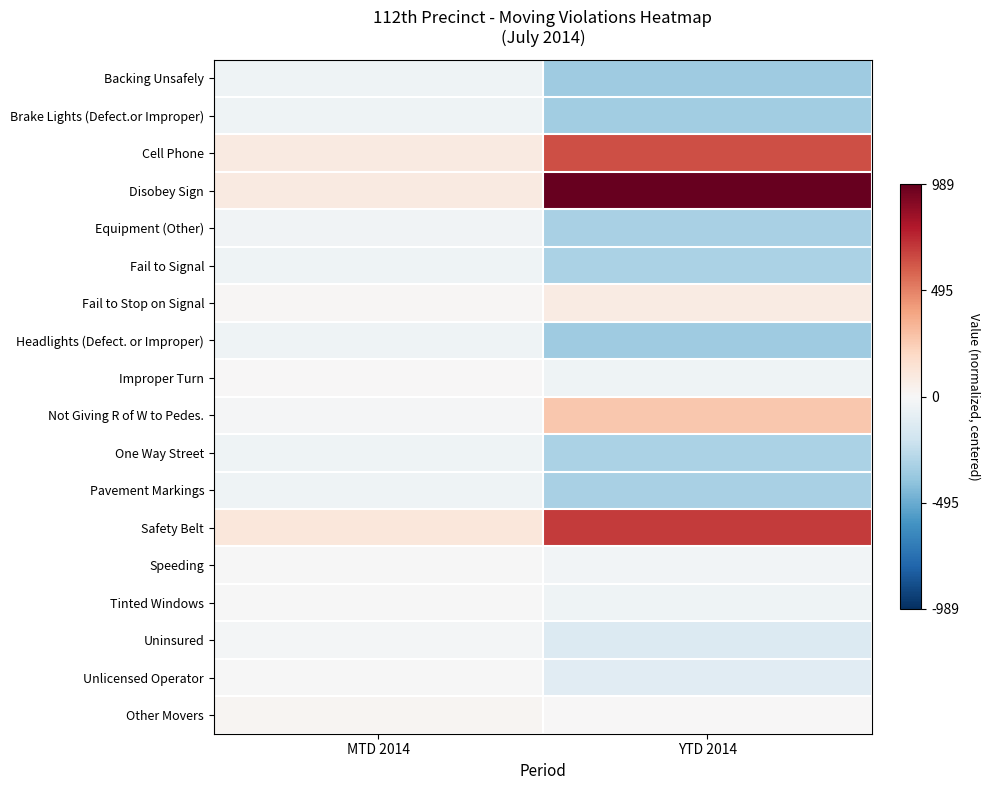

Reading right to left, transcribe all the data shown in this chart.

Backing Unsafely: YTD 2014=-0.4	MTD 2014=-0.0
Brake Lights (Defect.or Improper): YTD 2014=-0.3	MTD 2014=-0.0
Cell Phone: YTD 2014=0.6	MTD 2014=0.1
Disobey Sign: YTD 2014=1.0	MTD 2014=0.1
Equipment (Other): YTD 2014=-0.3	MTD 2014=-0.0
Fail to Signal: YTD 2014=-0.3	MTD 2014=-0.0
Fail to Stop on Signal: YTD 2014=0.1	MTD 2014=0.0
Headlights (Defect. or Improper): YTD 2014=-0.4	MTD 2014=-0.0
Improper Turn: YTD 2014=-0.0	MTD 2014=0.0
Not Giving R of W to Pedes.: YTD 2014=0.3	MTD 2014=-0.0
One Way Street: YTD 2014=-0.3	MTD 2014=-0.0
Pavement Markings: YTD 2014=-0.3	MTD 2014=-0.0
Safety Belt: YTD 2014=0.7	MTD 2014=0.1
Speeding: YTD 2014=-0.0	MTD 2014=-0.0
Tinted Windows: YTD 2014=-0.0	MTD 2014=-0.0
Uninsured: YTD 2014=-0.1	MTD 2014=-0.0
Unlicensed Operator: YTD 2014=-0.1	MTD 2014=-0.0
Other Movers: YTD 2014=0.0	MTD 2014=0.0